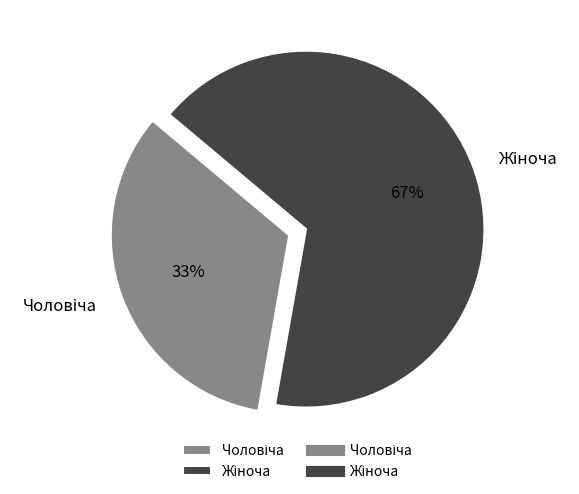

To the nearest percent, what is the average slice percentage?

50%